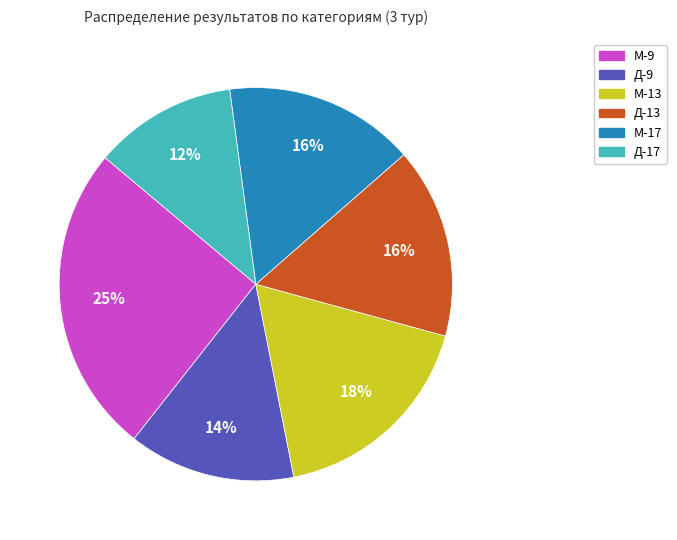

Which has a higher value, Д-9 or М-9?

М-9